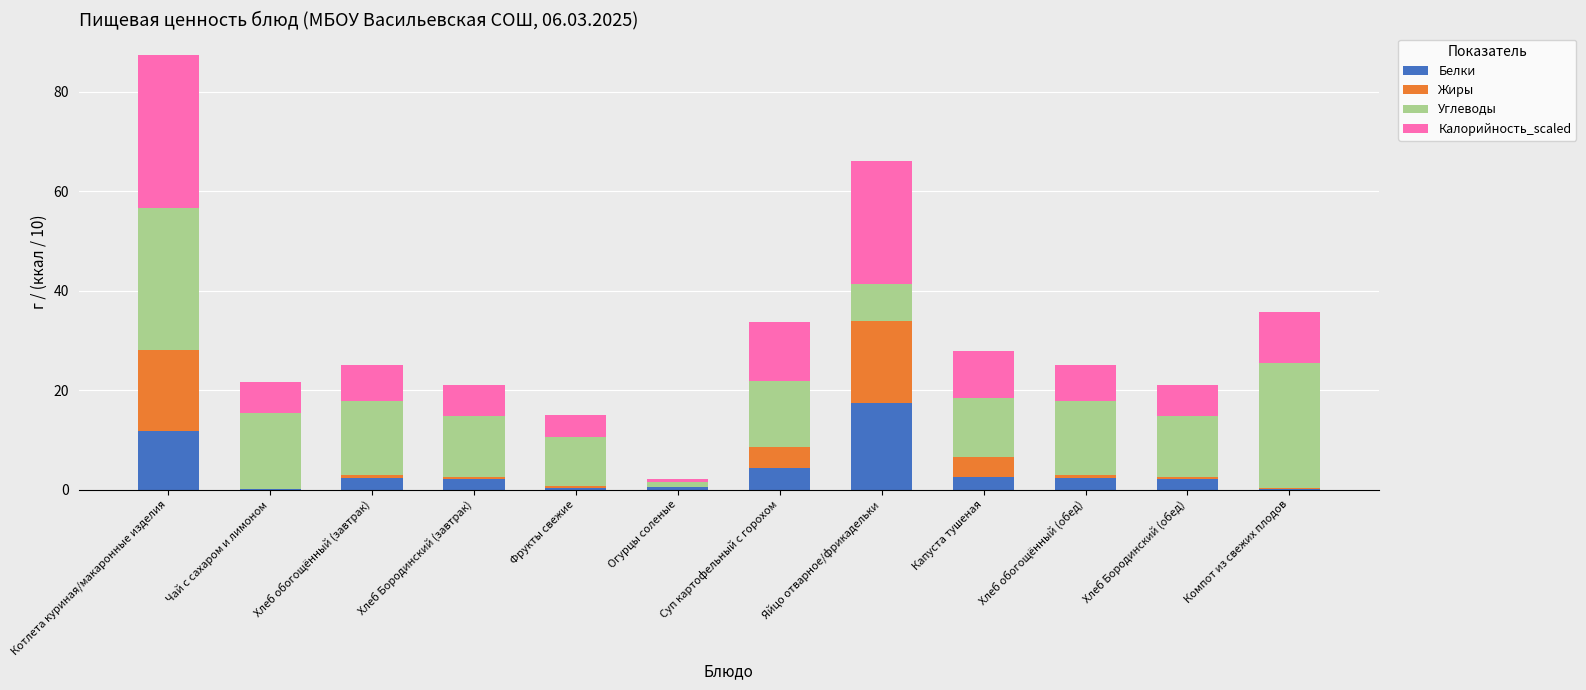

At which category is the sum across all series the highest?

Котлета куриная/макаронные изделия